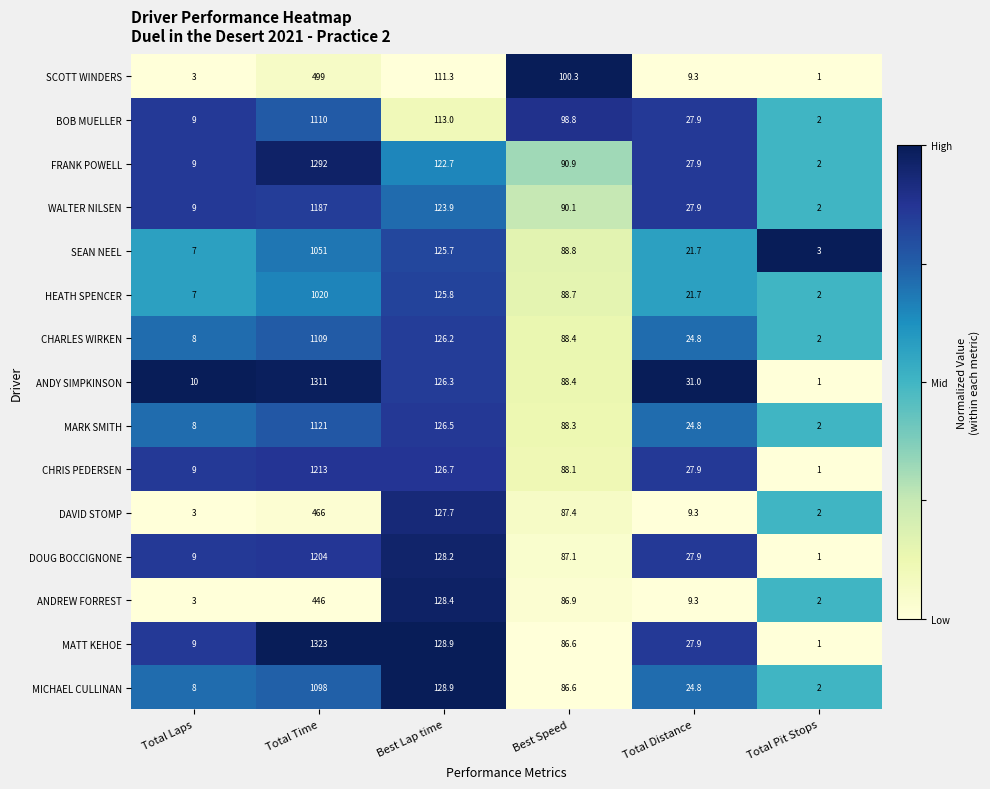

What is the minimum value for SEAN NEEL?

3.0